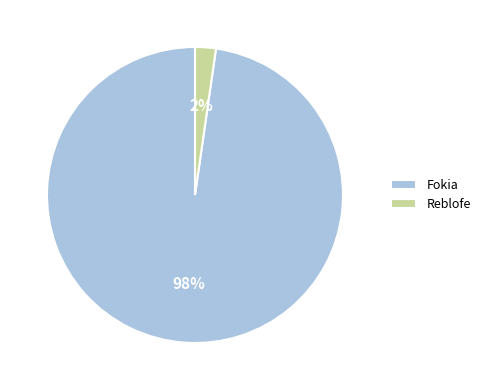

What percentage is the Reblofe slice, to the nearest percent?

2%